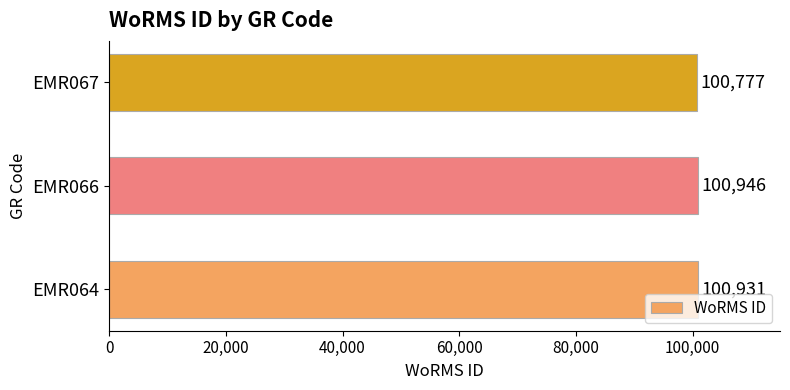

Approximately how many times larger is the value at EMR064 compared to EMR066?

1.0